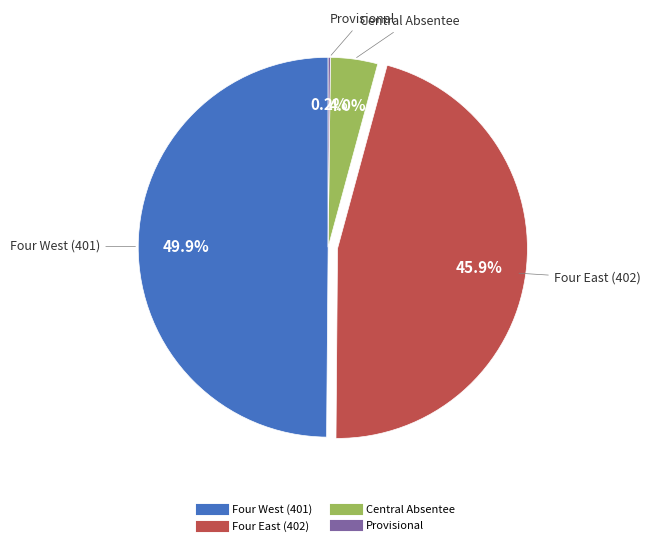

Approximately how many times larger is the value at Four East (402) compared to Four West (401)?

0.9